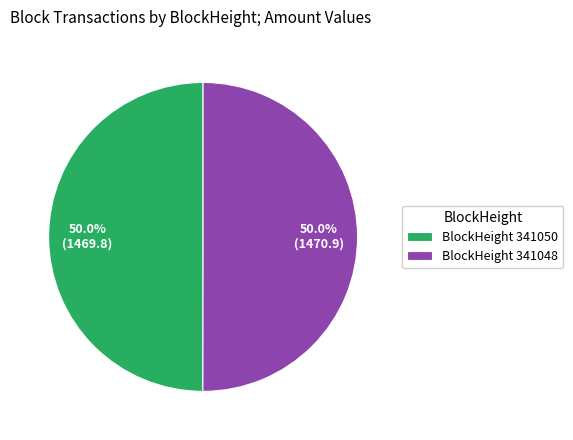

How much of the chart is everything except BlockHeight 341048?

50.0%